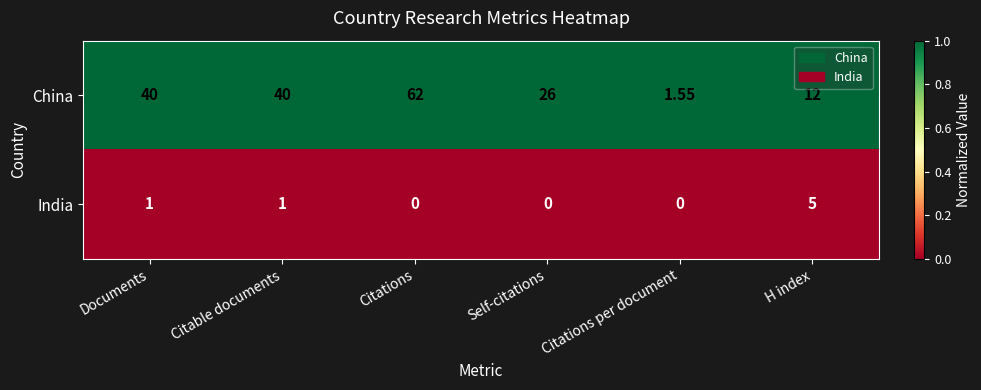

Which label corresponds to the largest value in the chart?

Citations